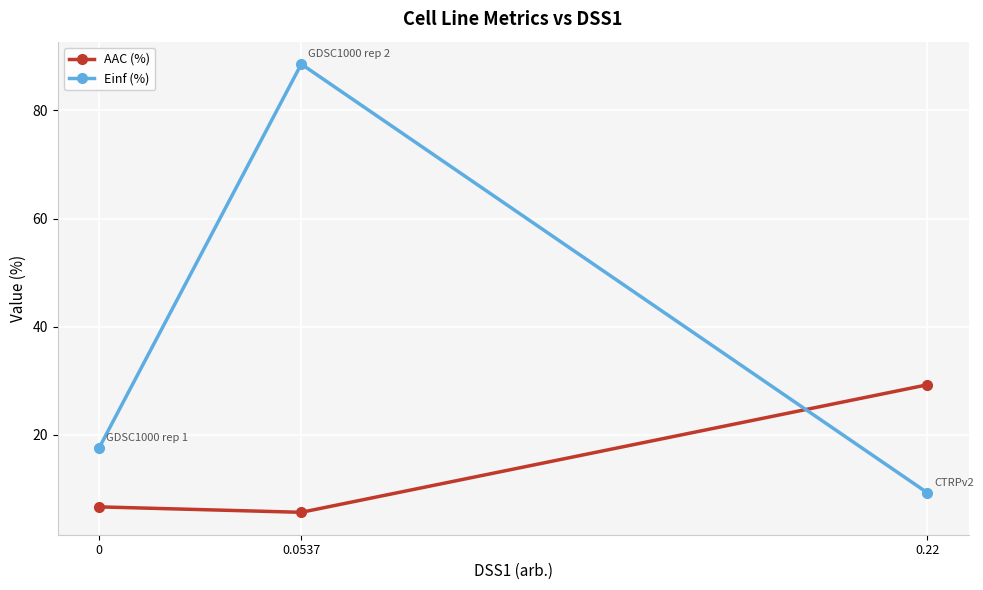

At how many categories does at least one series exceed 62?

1